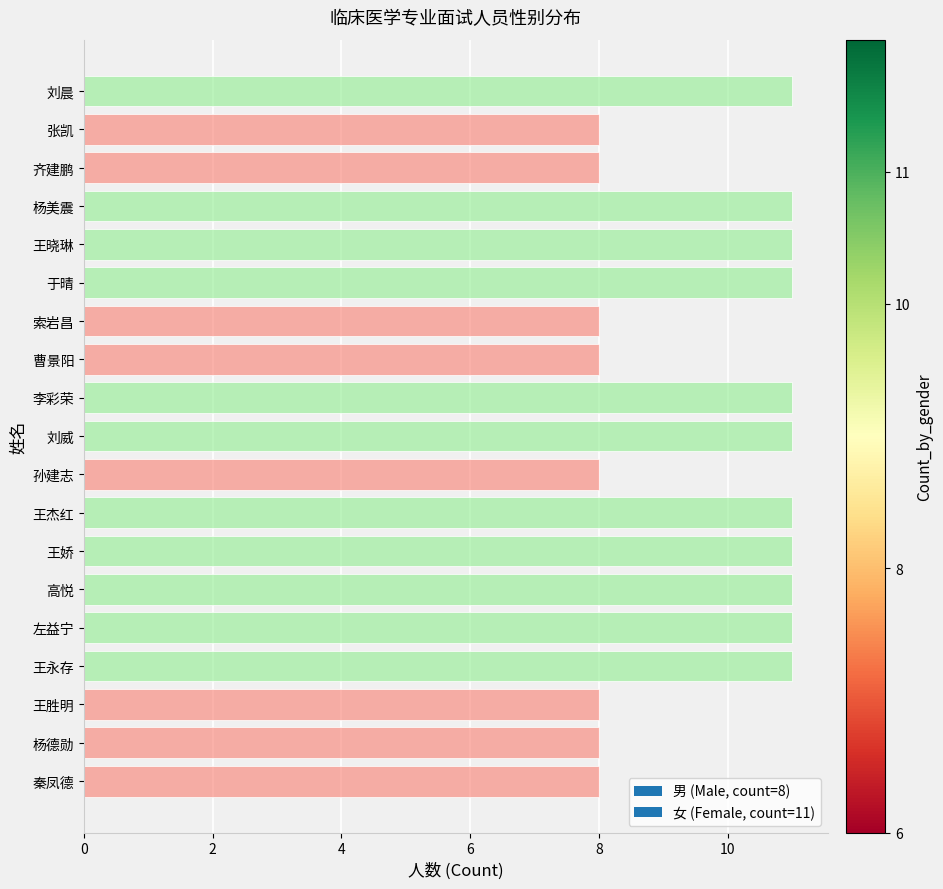

What is the minimum value shown in the chart?

8